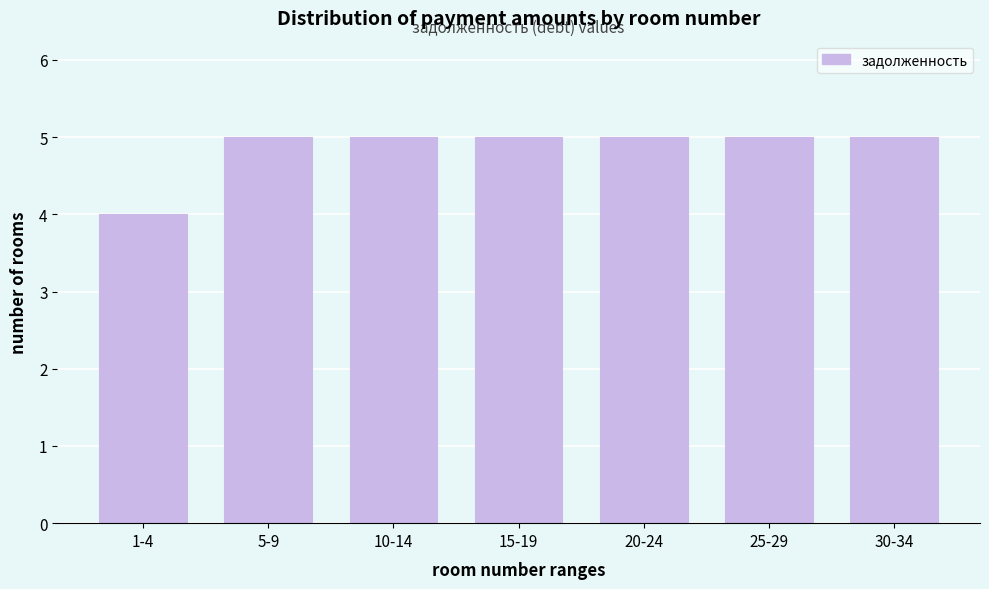

Reading left to right, extract all data points from this chart.

4	5	5	5	5	5	5